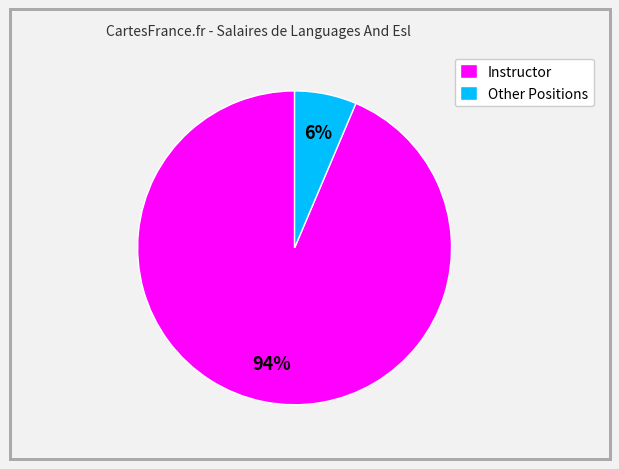

Is there any slice that represents more than half of the pie?

Yes